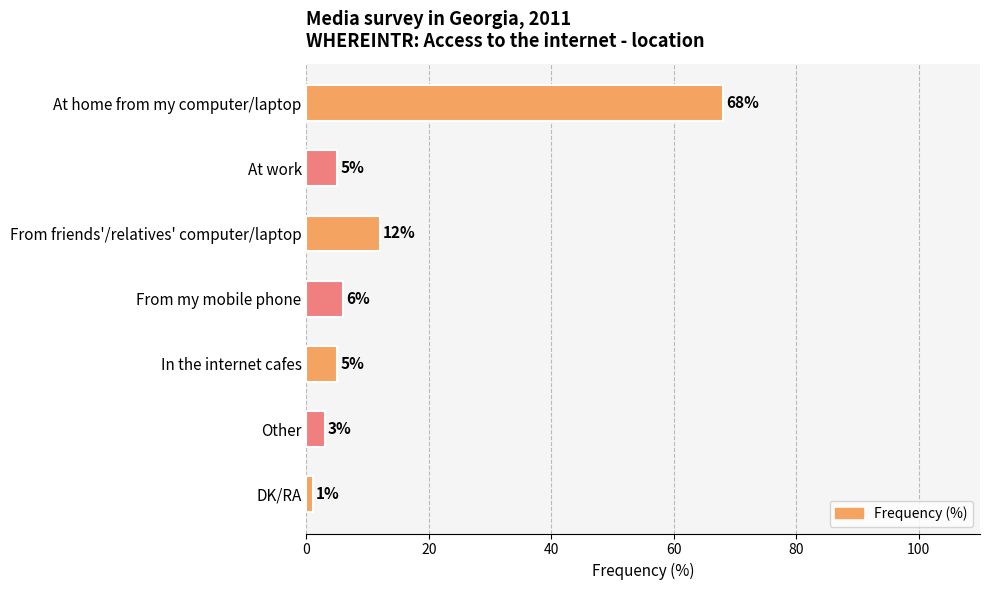

The value at Other is 3. True or false?

True